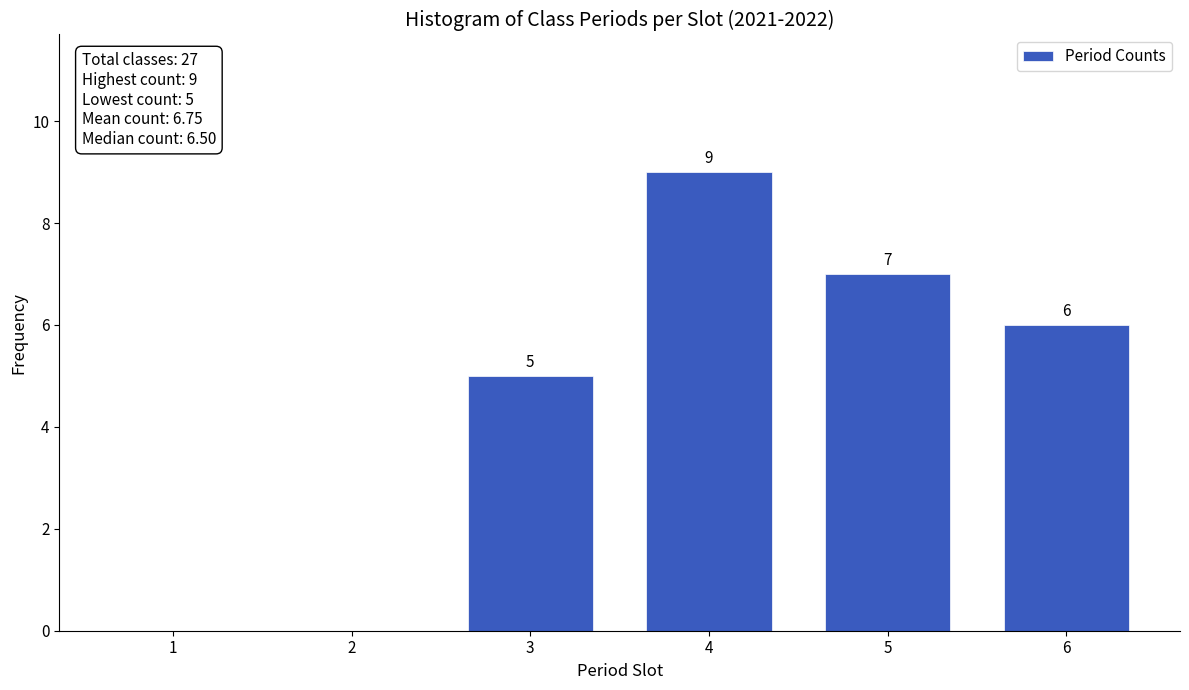

Reading left to right, transcribe all the data shown in this chart.

1=0	2=0	3=5	4=9	5=7	6=6